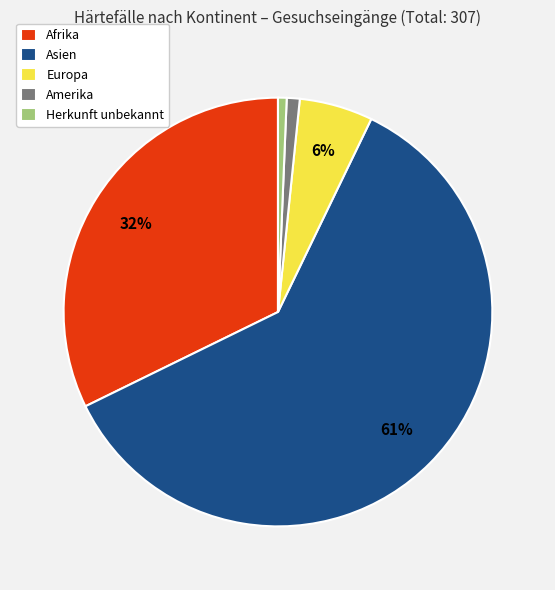

Which has a higher value, Asien or Afrika?

Asien